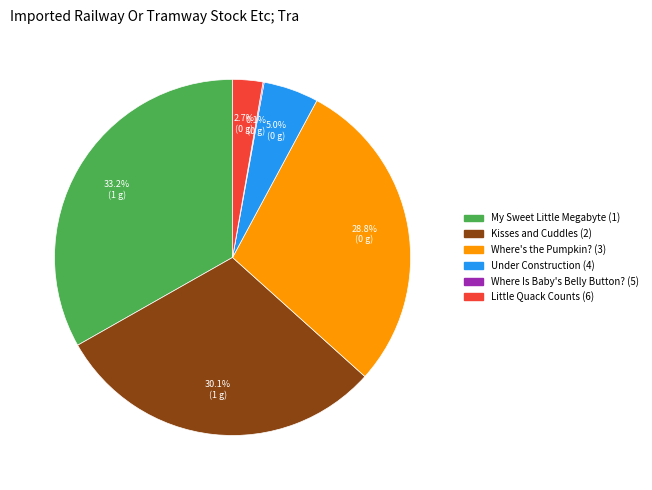

Which slice is the largest?

My Sweet Little Megabyte (1)